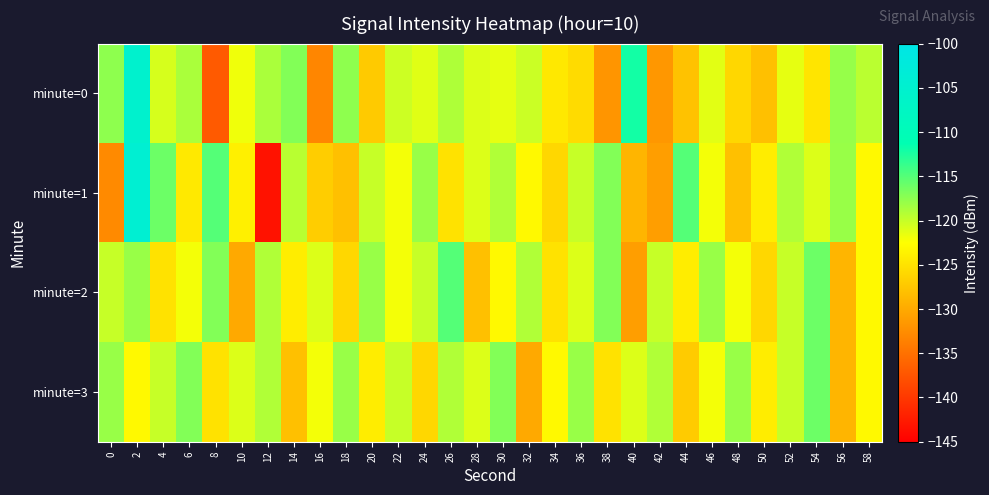

Which series has the largest range (max minus min)?

minute=1